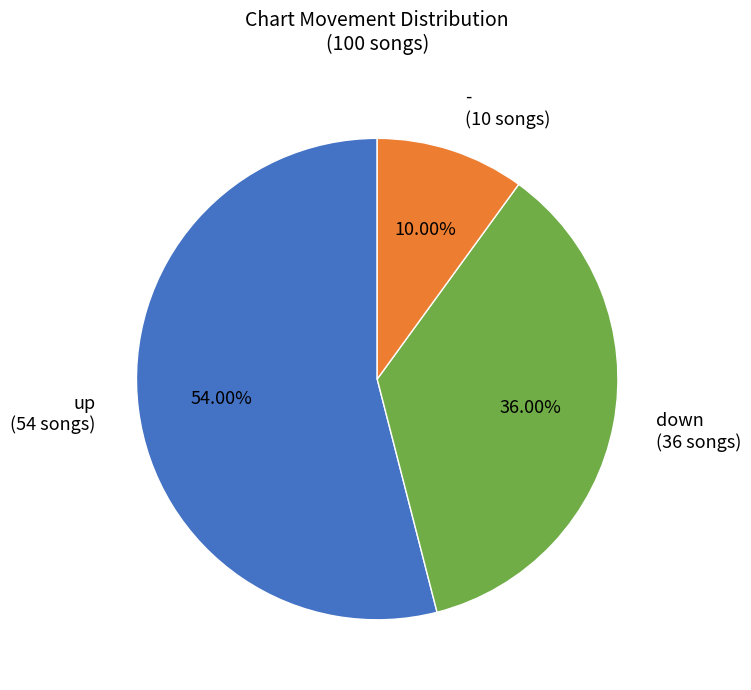

The - slice represents 10% of the pie. True or false?

True